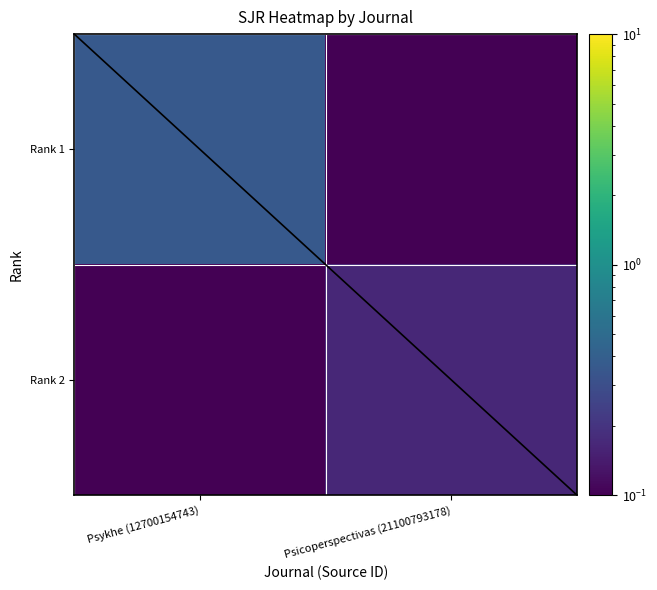

What is the total value across all series at Psicoperspectivas (21100793178)?

0.2